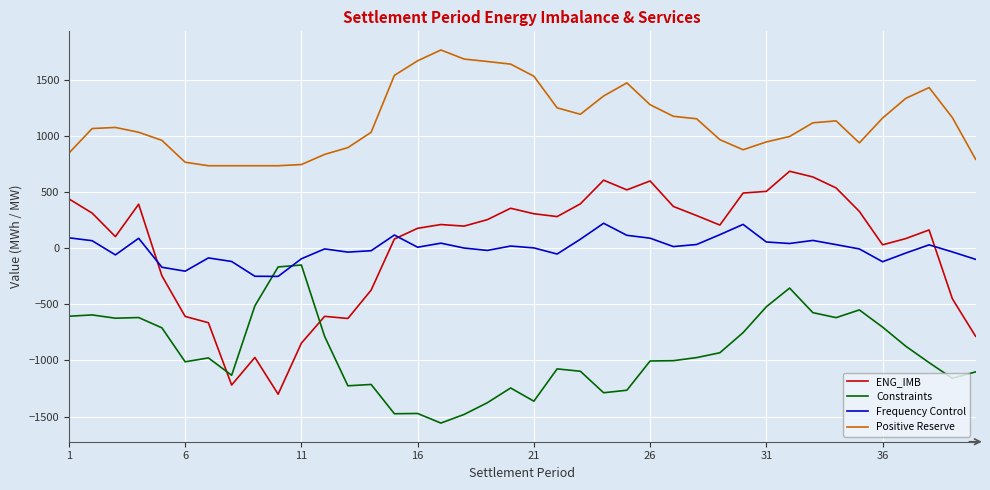

What is the average value of the Constraints series?

-929.6